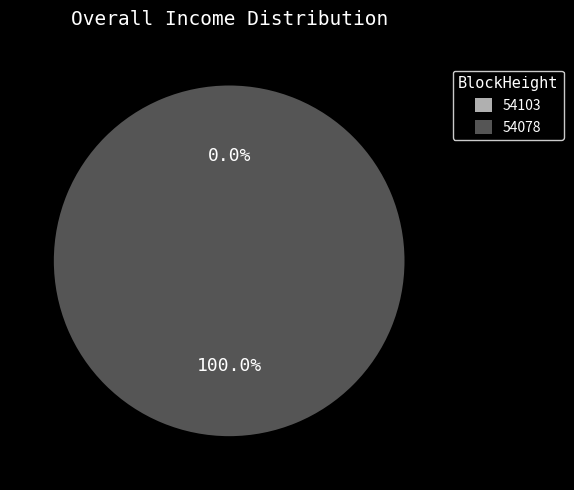

What is the smallest slice in the pie chart?

54103